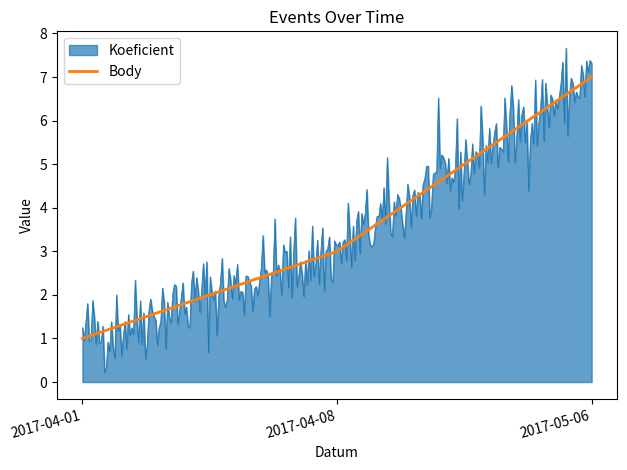

Which series has the widest spread of values?

Koeficient